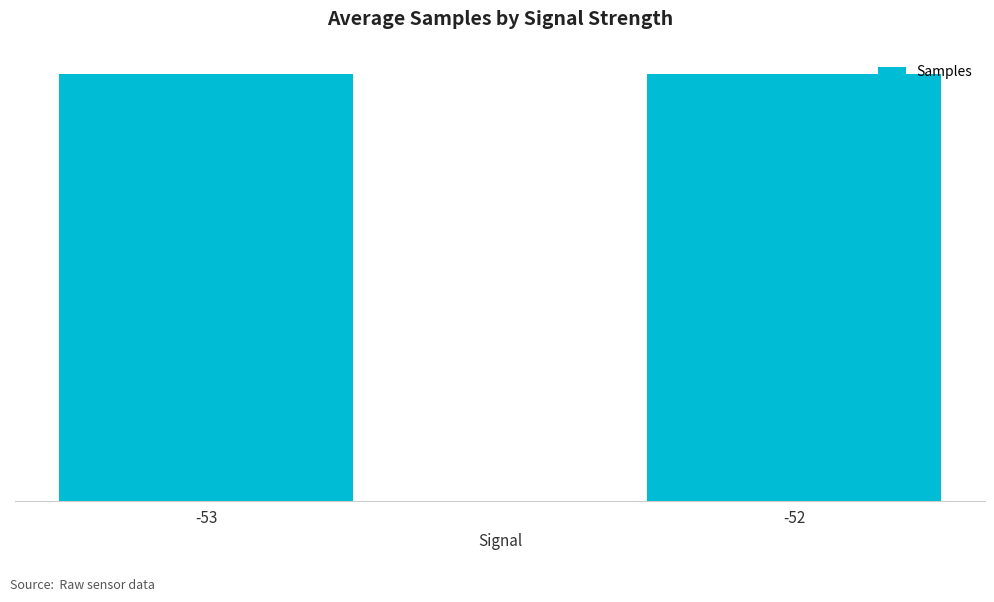

List the labels in order of value, smallest first.

-53, -52